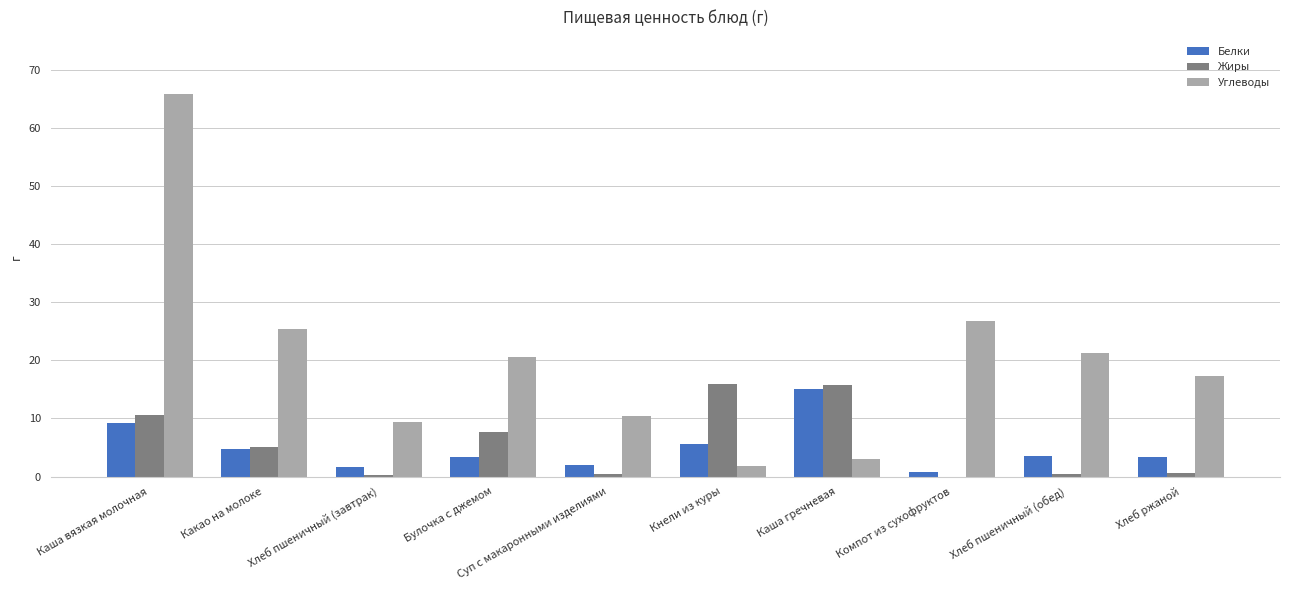

Which series has the largest total across all categories?

Углеводы